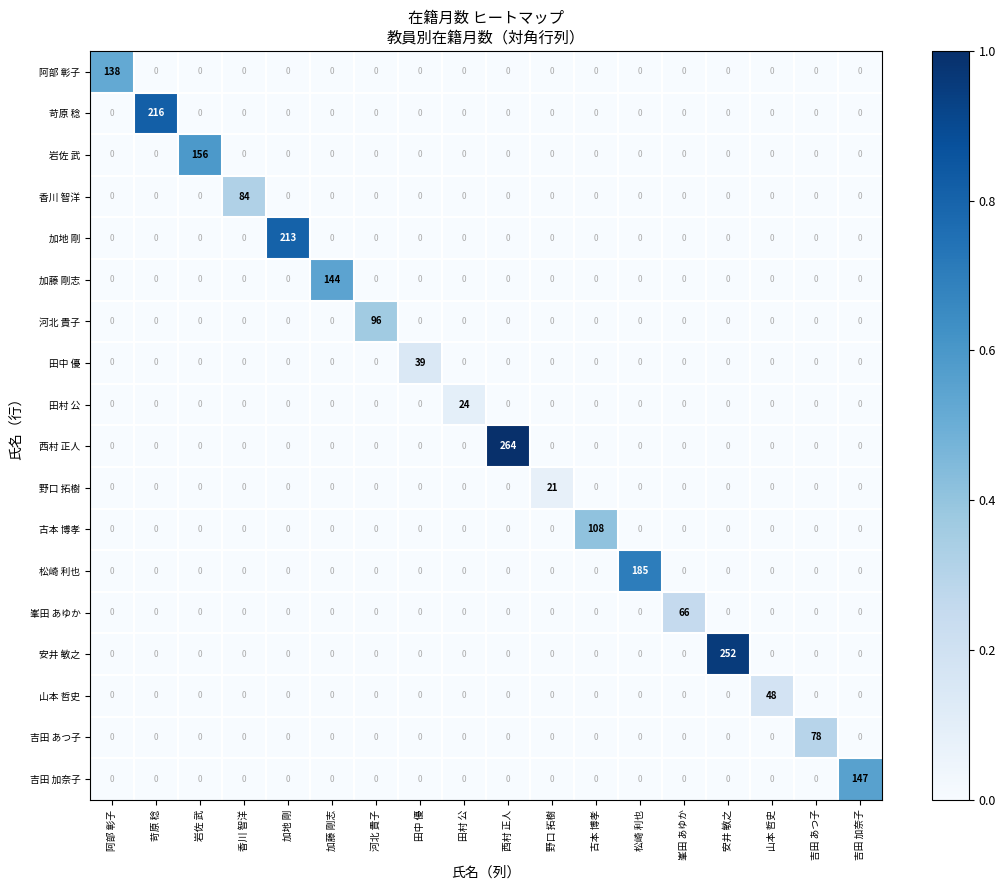

Which series has the widest spread of values?

西村 正人